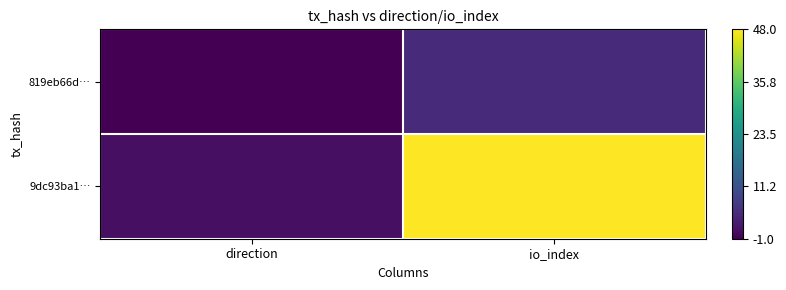

Reading right to left, transcribe all the data shown in this chart.

819eb66d…: io_index=5	direction=-1
9dc93ba1…: io_index=48	direction=1